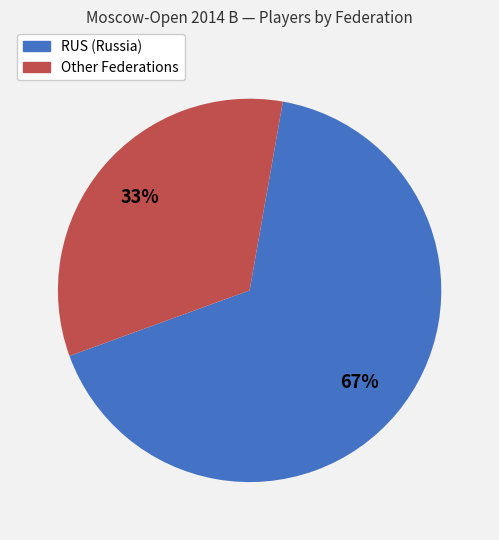

Rank the categories by value from highest to lowest.

RUS, Other